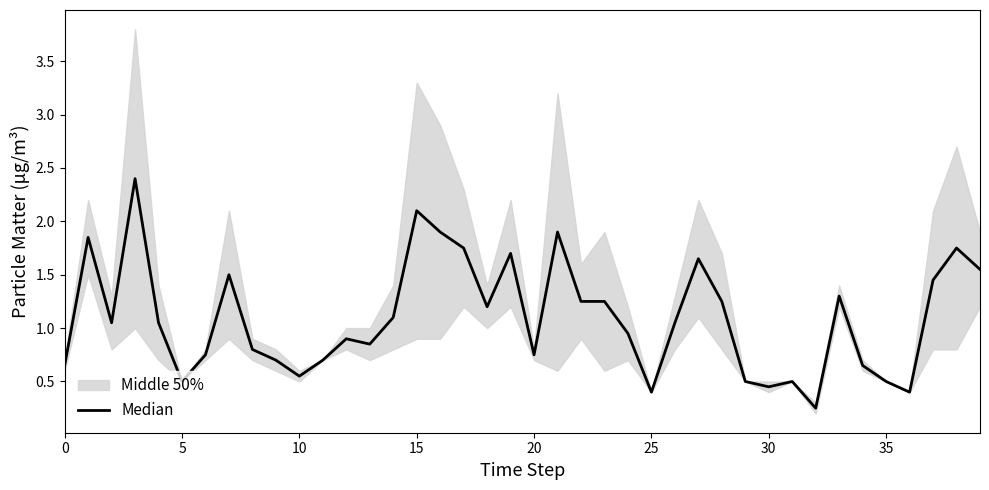

The chart shows a value of 0.3 at 31. True or false?

False